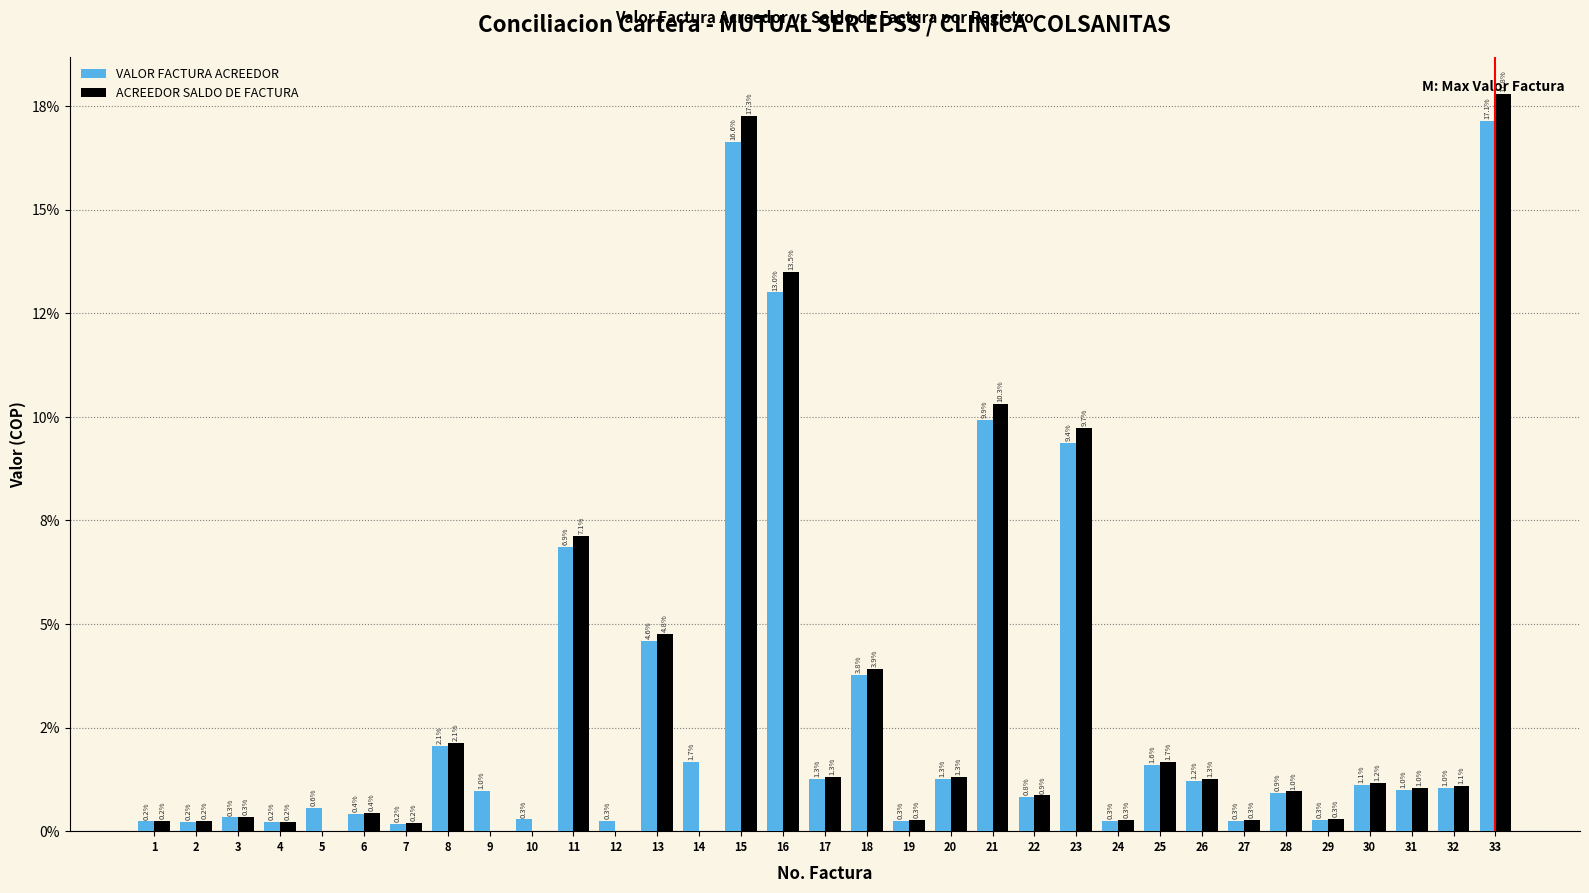

Are the bars grouped side by side (vs. stacked)?

Yes